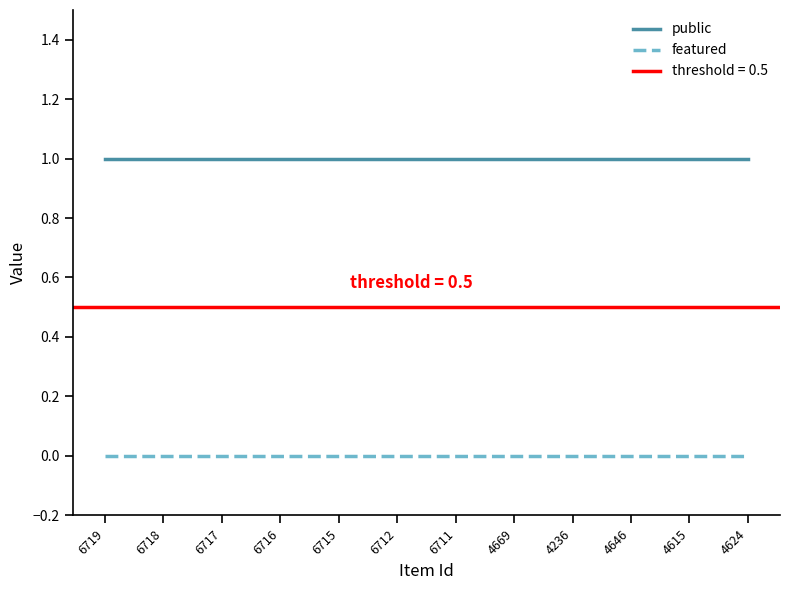

What is the label of the 1st point from the left?

6719